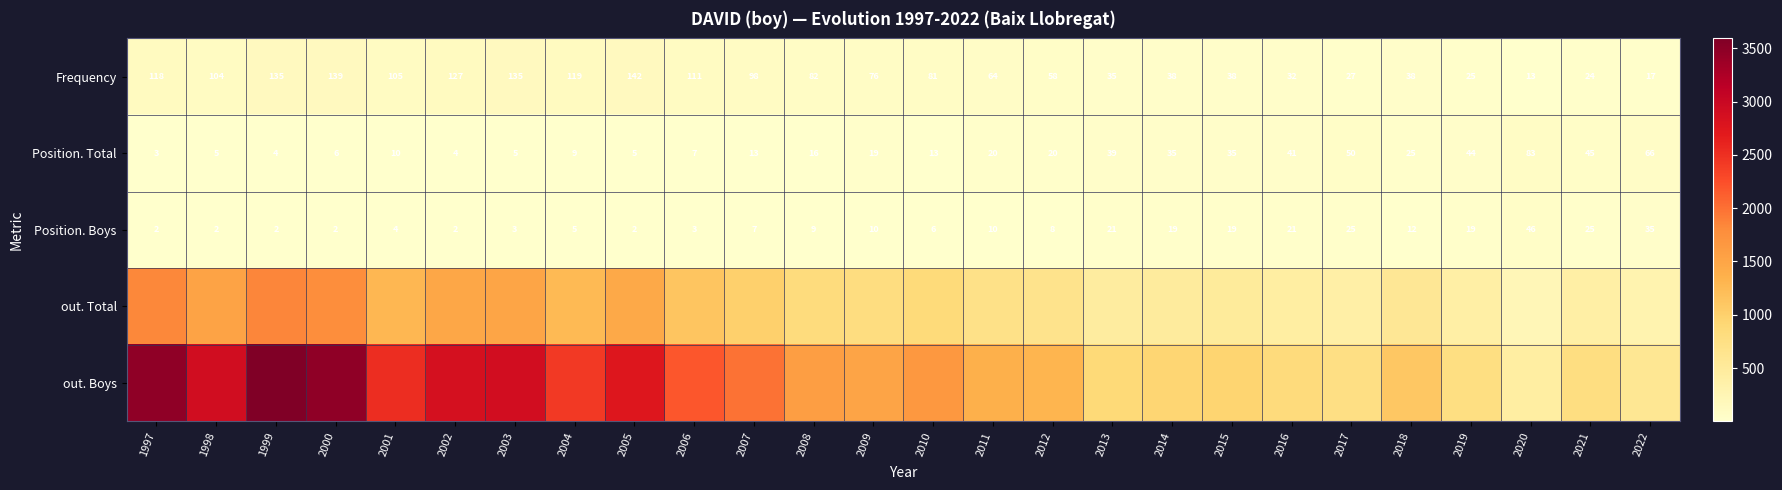

What is the sum of all Position. Total values?

622